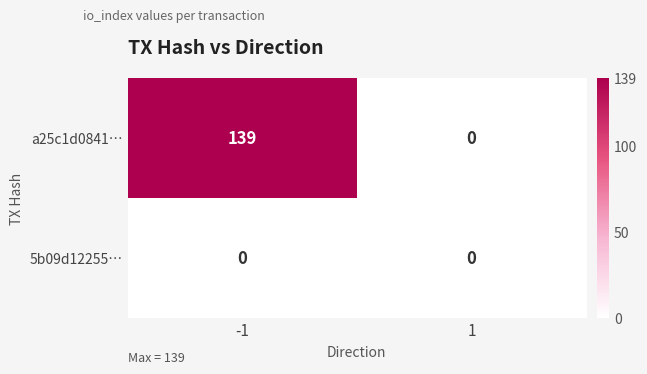

Reading left to right, what are all the values shown in this chart?

a25c1d0841…: 139	0
5b09d12255…: 0	0